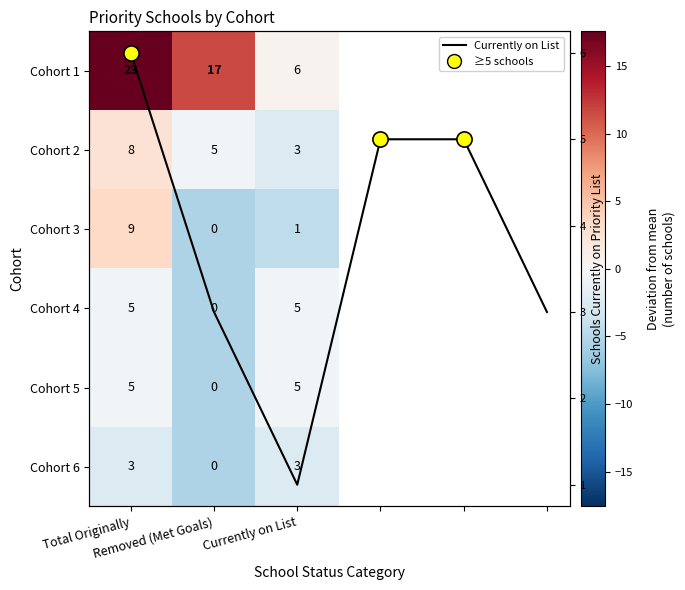

How many series are shown in this chart?

6